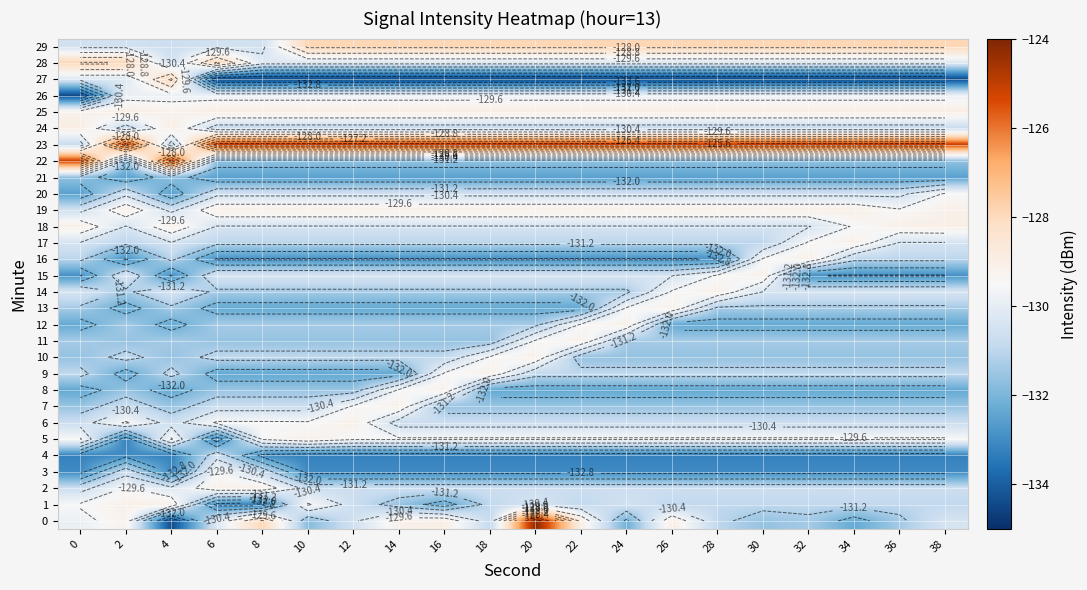

What is the lowest value of the 26 series?

-134.4